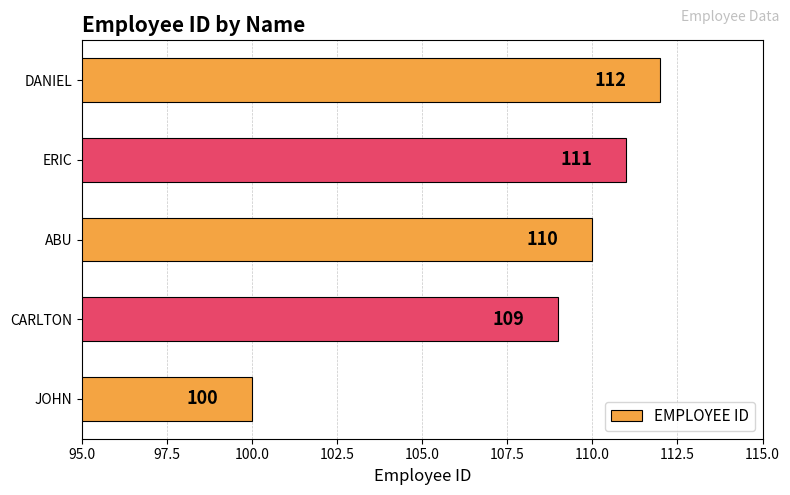

Reading top to bottom, what are all the values shown in this chart?

112	111	110	109	100